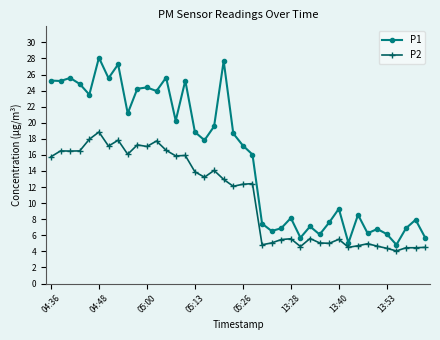

What is the greatest value displayed?

28.1